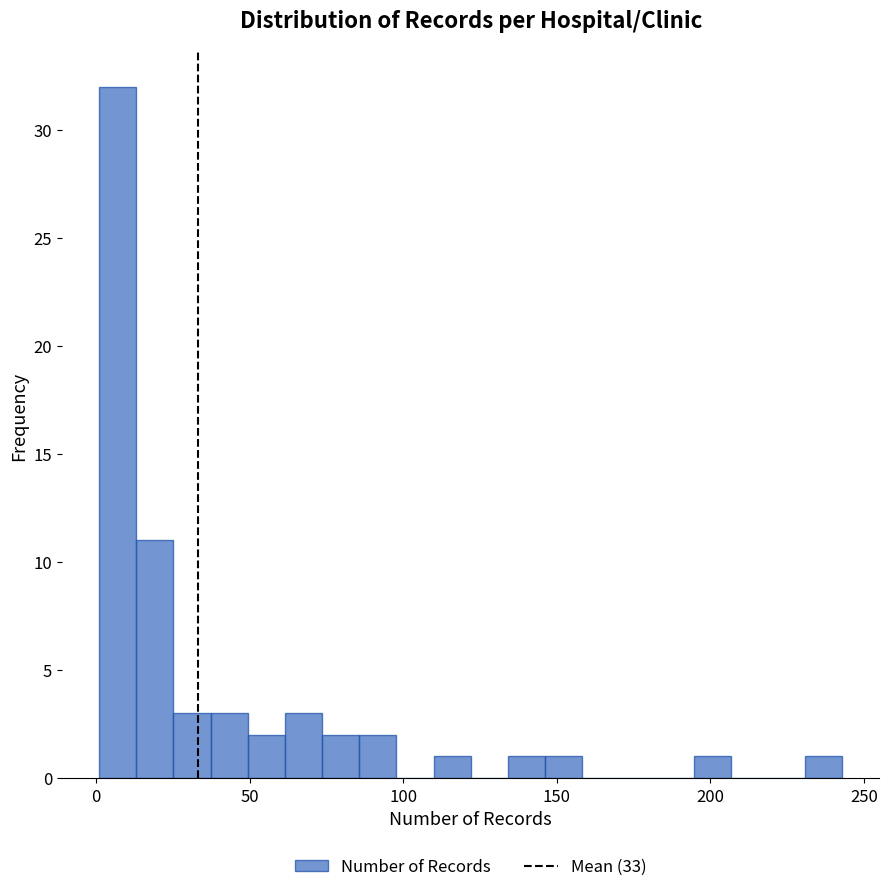

Around what value on the x-axis is the tallest bar? Give the approximate position of its centre, as read against the axis.

5